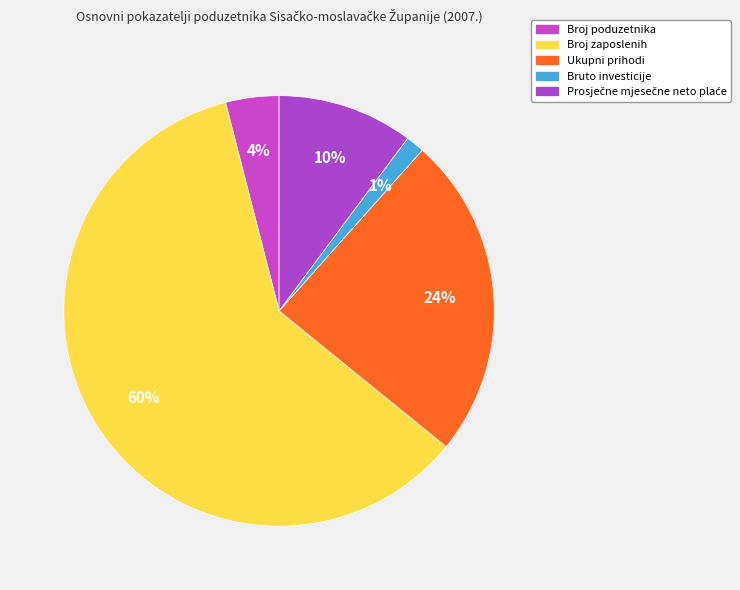

Is the sum of Broj zaposlenih and Ukupni prihodi greater than half?

Yes